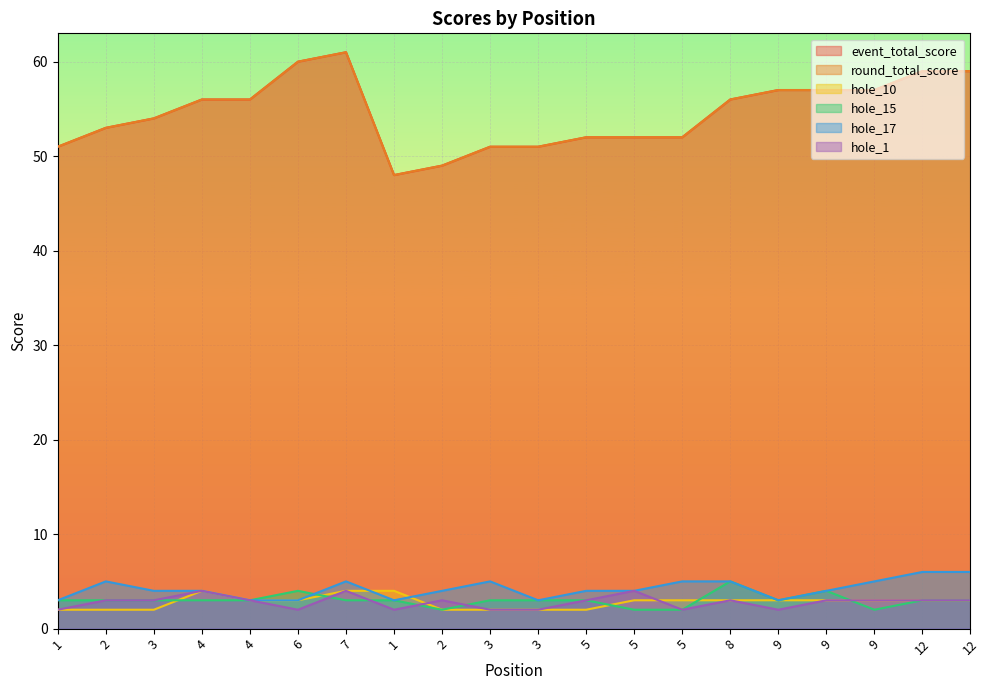

The value of hole_10 at 9 is 3. True or false?

True